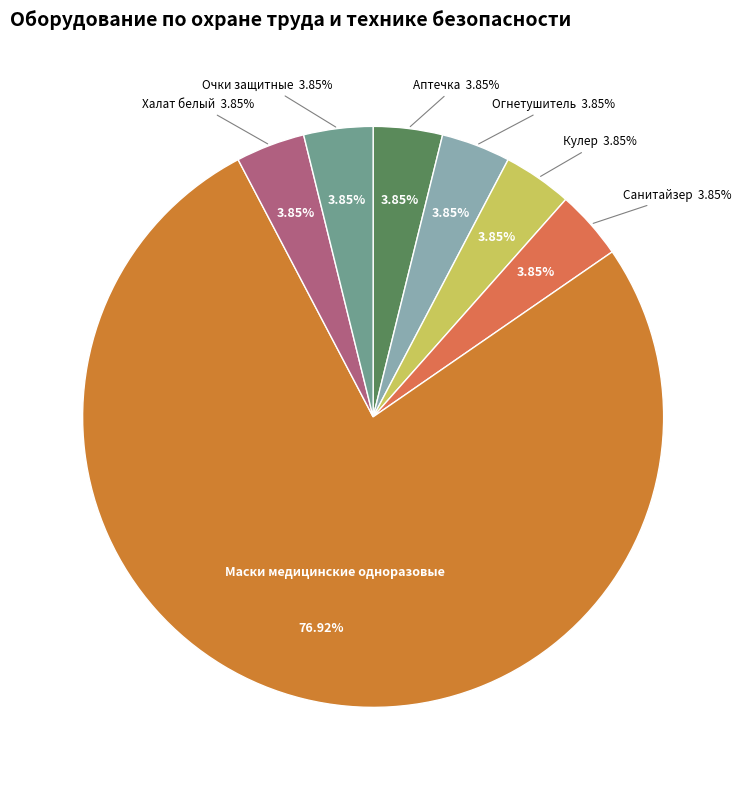

Does Очки защитные represent more than half of the total?

No